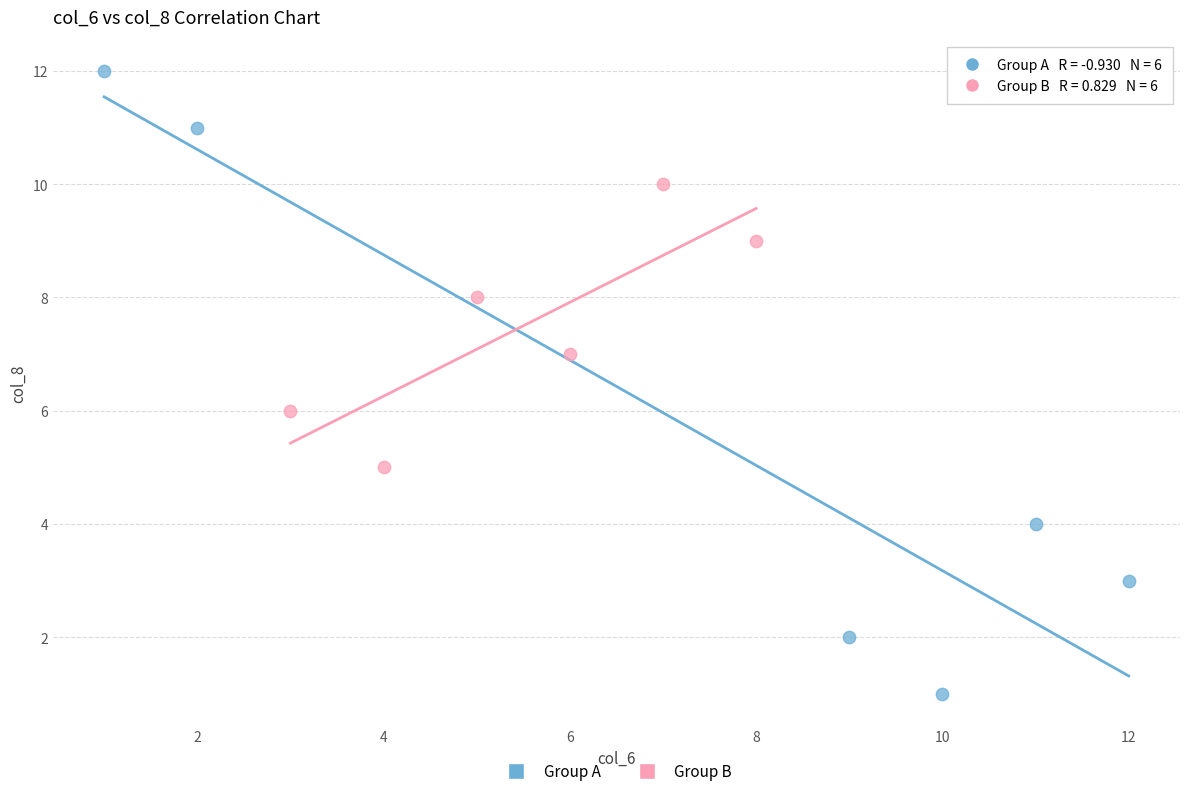

Which series reaches the minimum Y coordinate?

Group A